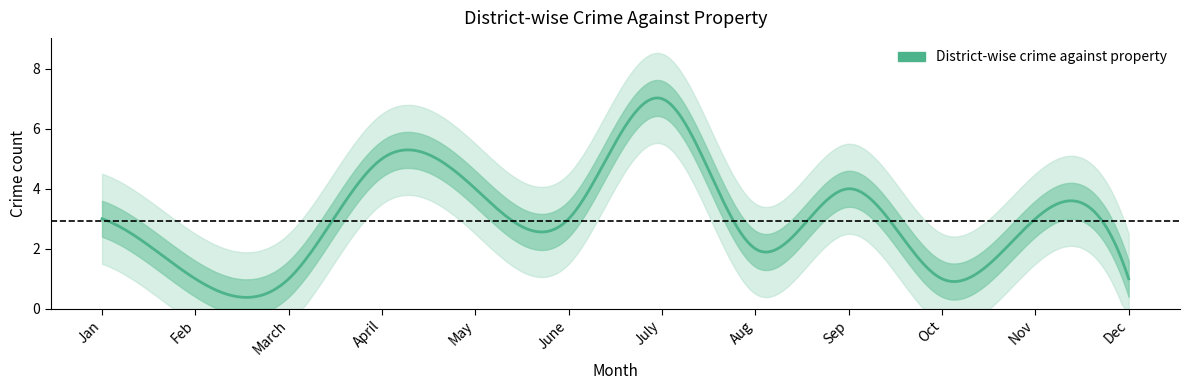

What is the sum of the values at Aug and Jan?

5